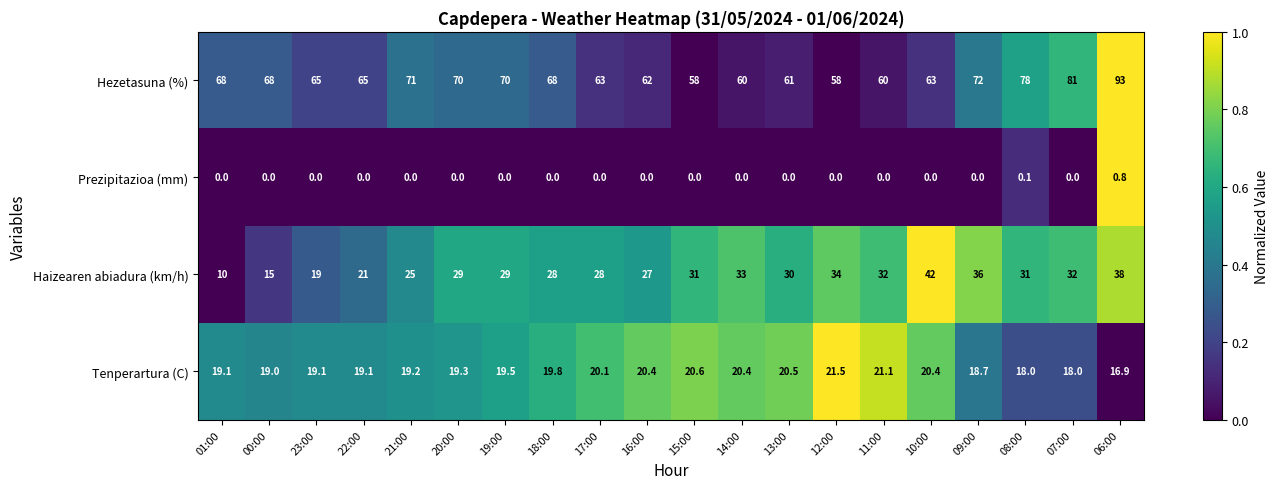

Where does the Tenperartura (C) series first go above 19?

01:00